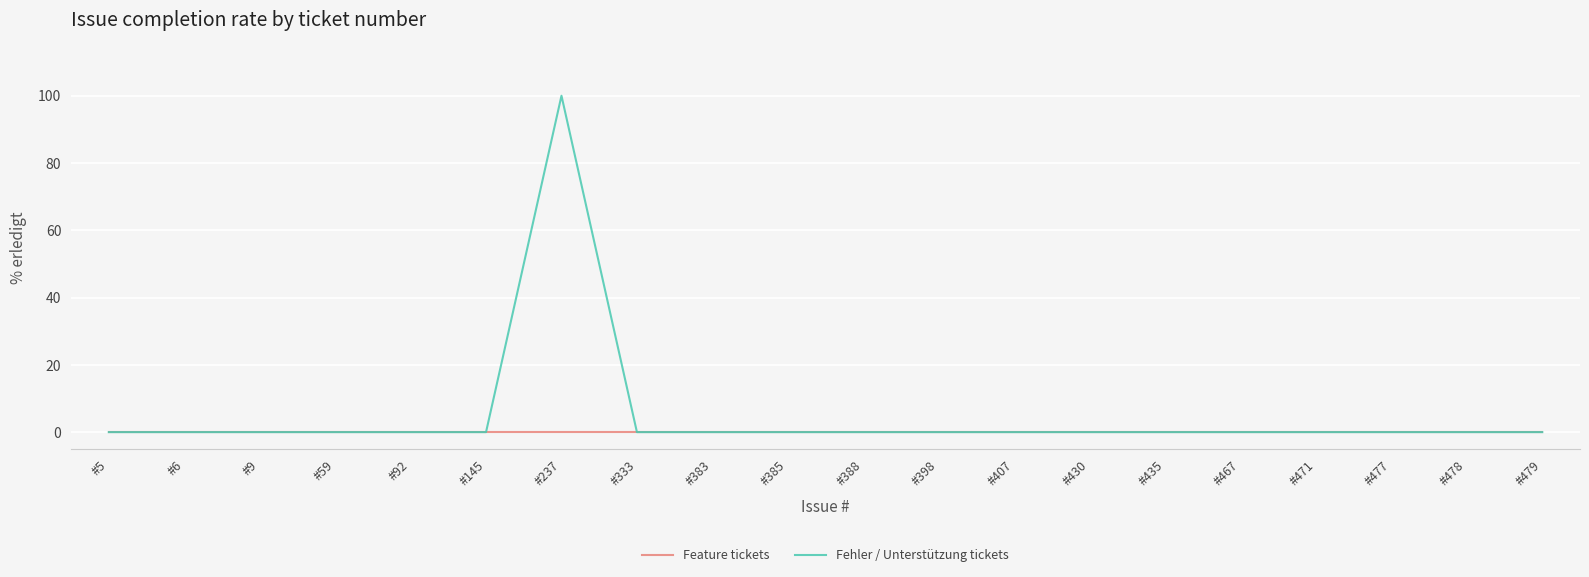

Which series has the largest total across all categories?

Fehler / Unterstützung tickets